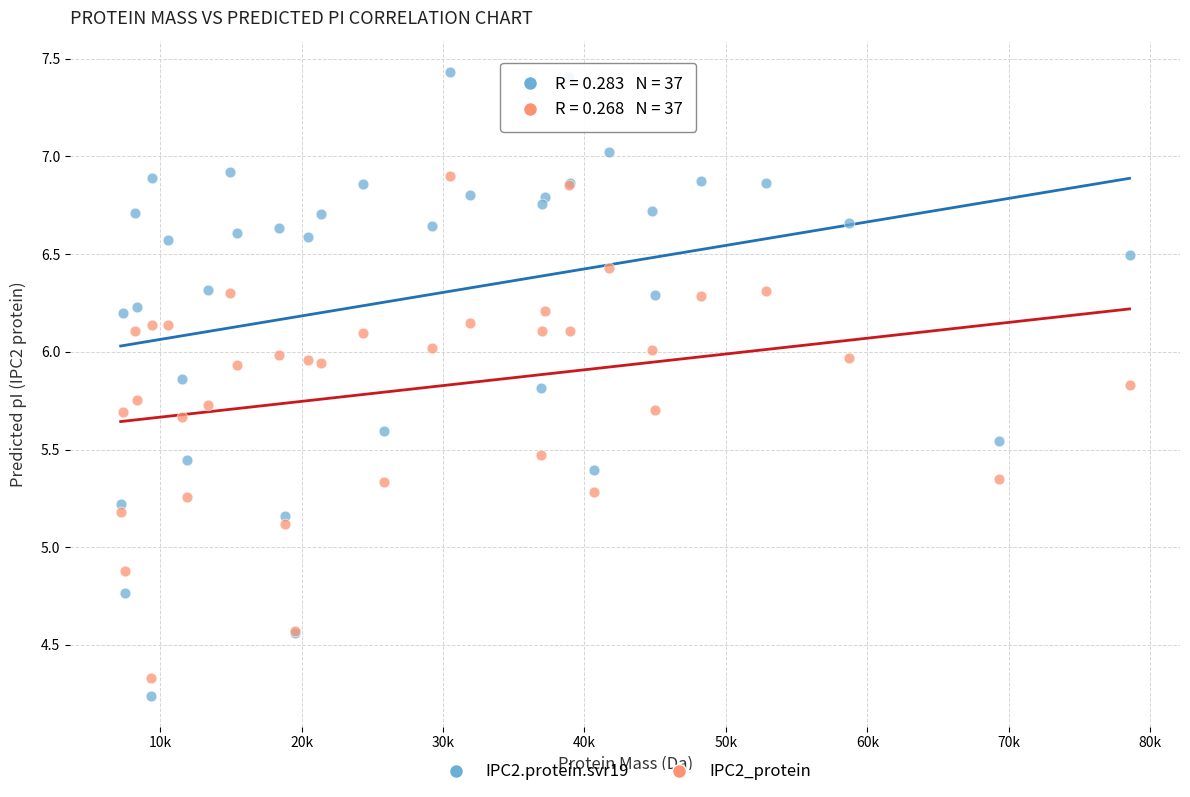

Which series has the largest Y range (max minus min)?

IPC2.protein.svr19